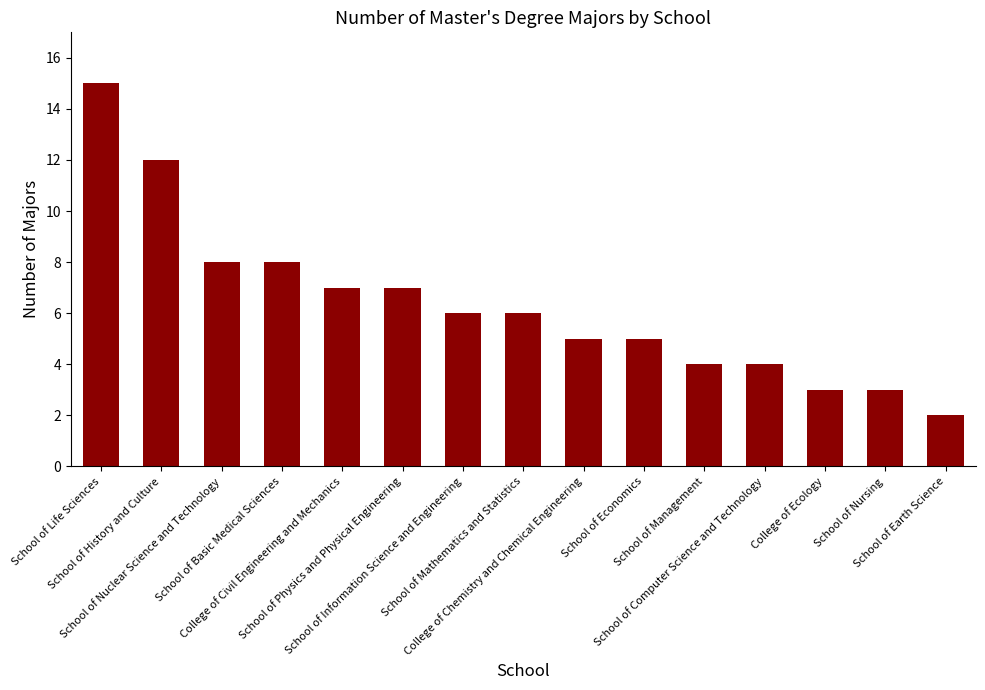

What is the sum of all values?

95